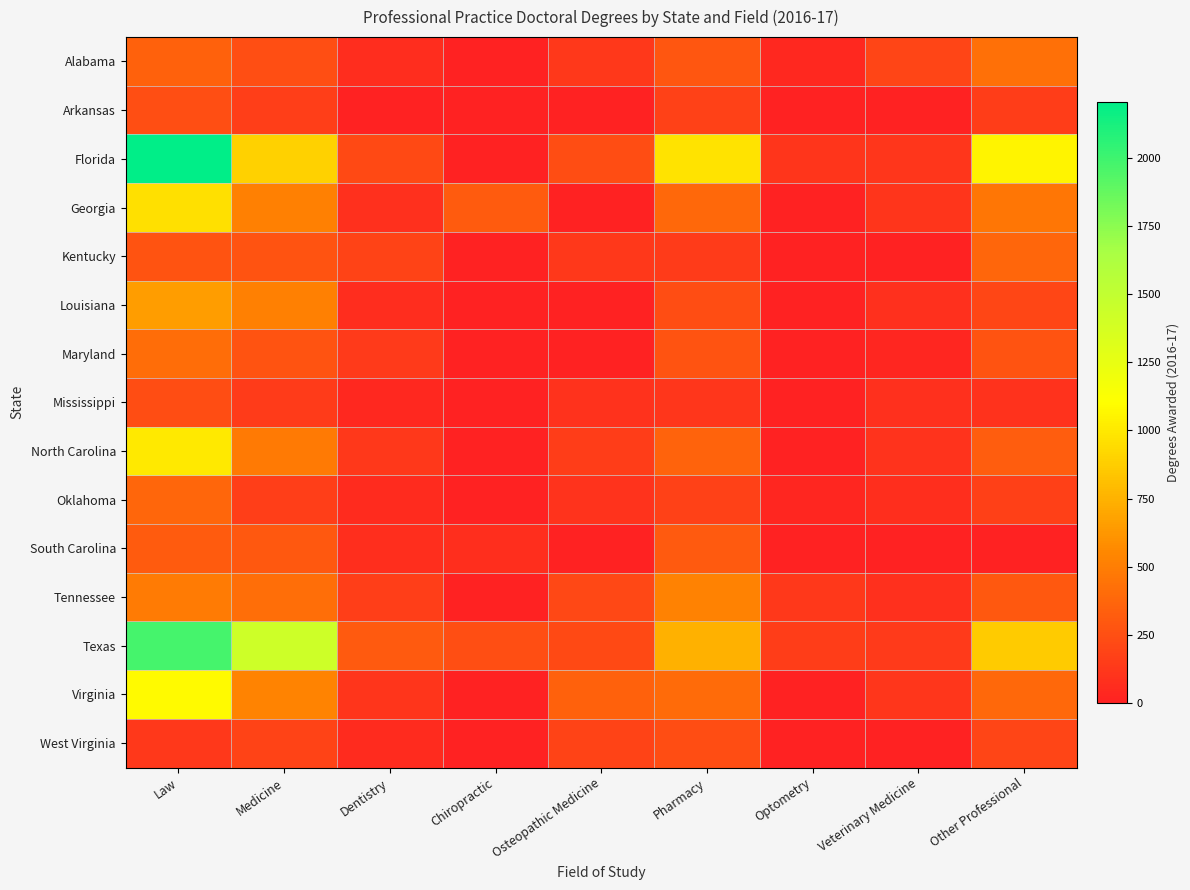

Which series has the widest spread of values?

Florida